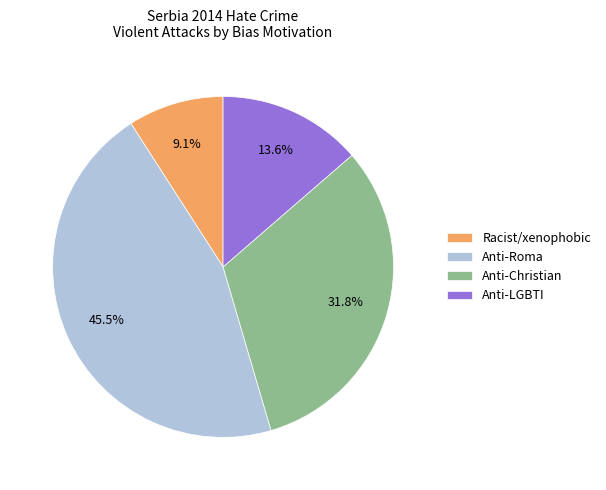

Rank the categories by value from lowest to highest.

Racist/xenophobic, Anti-LGBTI, Anti-Christian, Anti-Roma